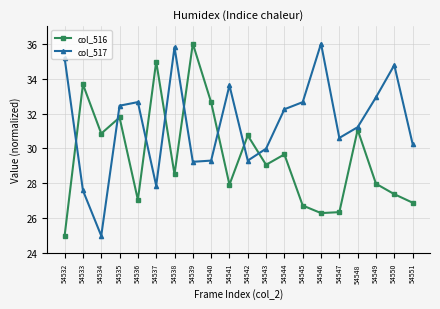

Rank the series by their average value, from highest to lowest.

col_517, col_516